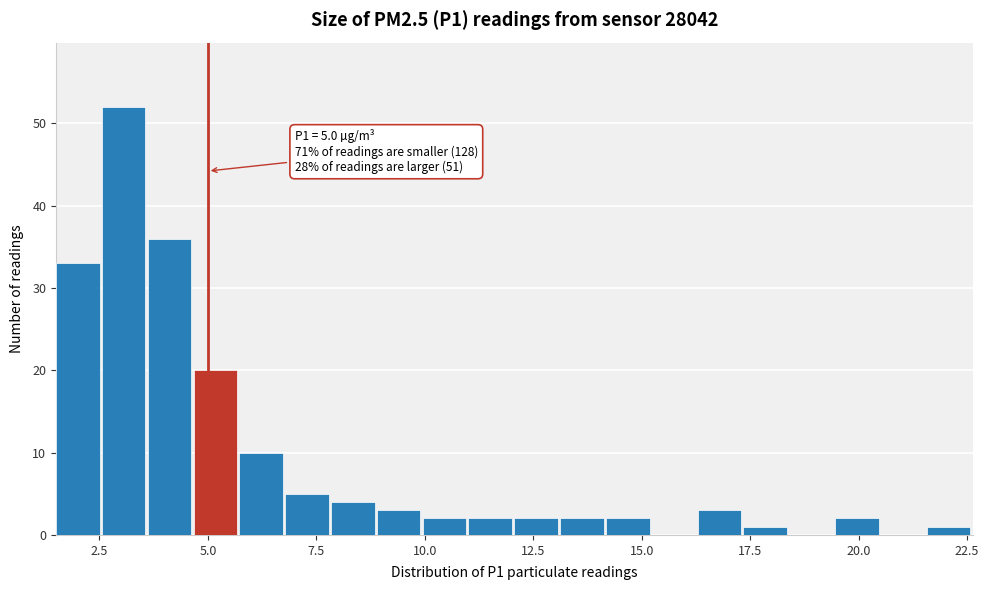

Around what value on the x-axis is the tallest bar? Give the approximate position of its centre, as read against the axis.

3.0